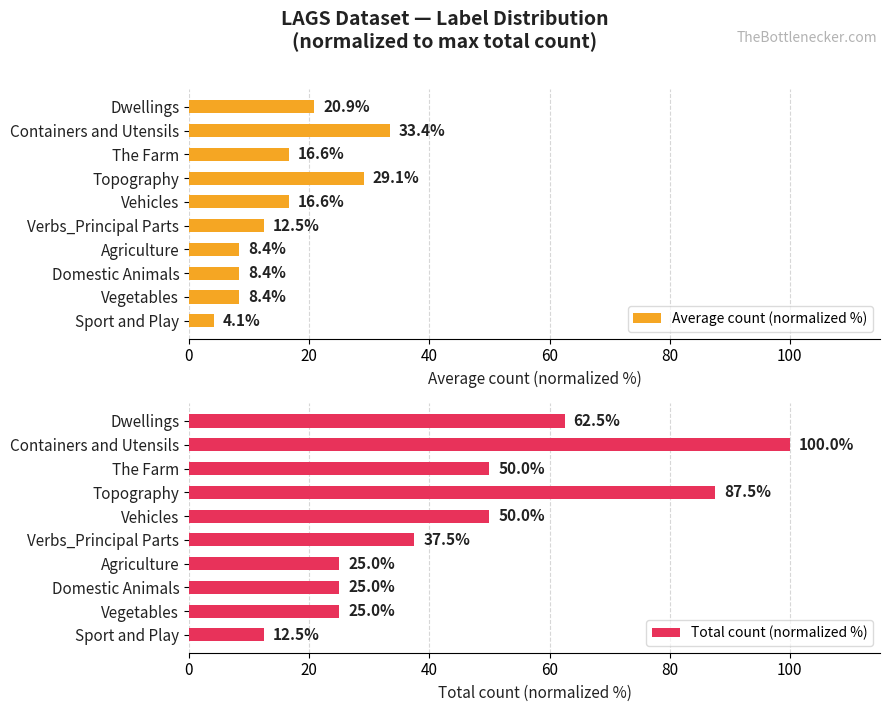

At which label does Average count (normalized %) reach its minimum?

Sport and Play